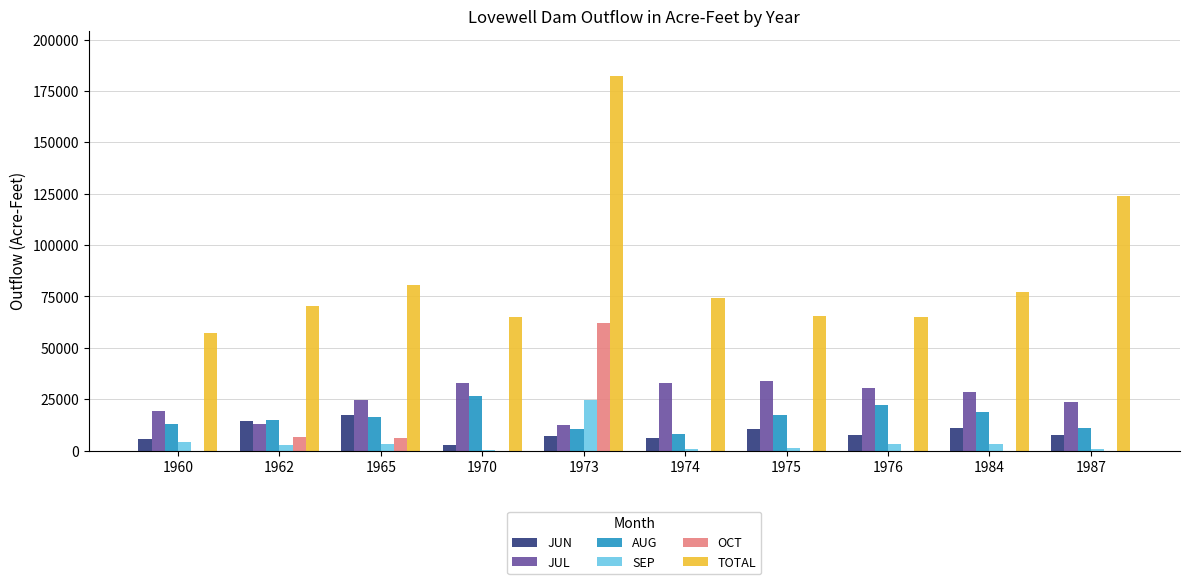

The value of OCT at 1987 is 0. True or false?

True